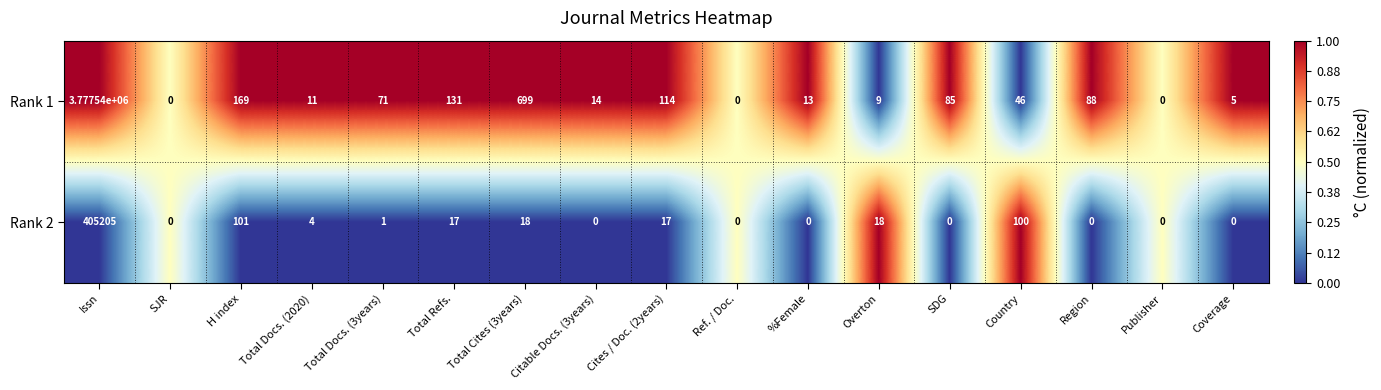

At which category is the sum across all series the highest?

Issn